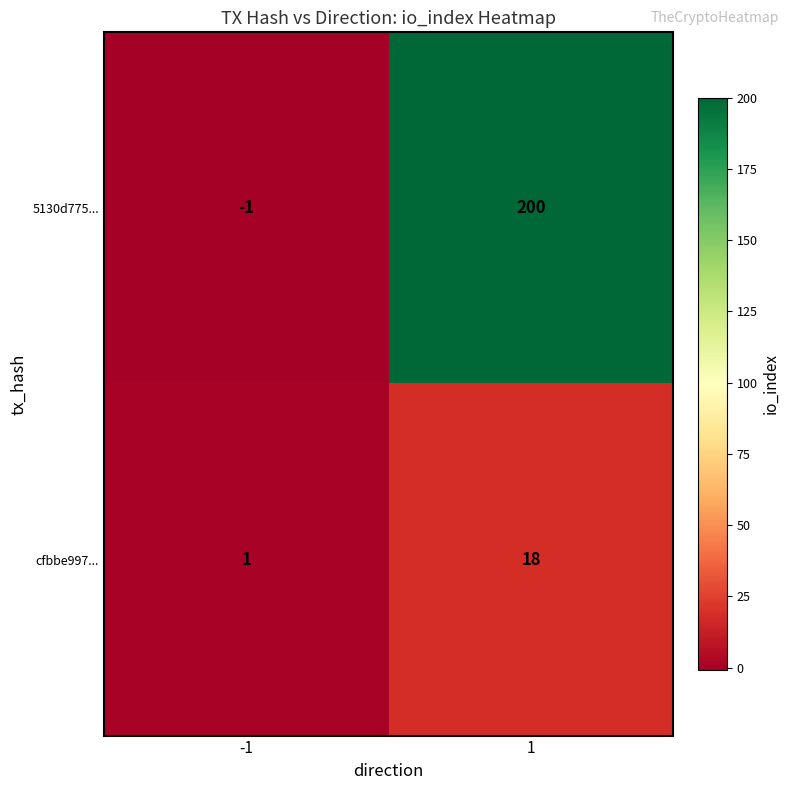

Reading right to left, extract all data points from this chart.

5130d775...: 200	-1
cfbbe997...: 18	1